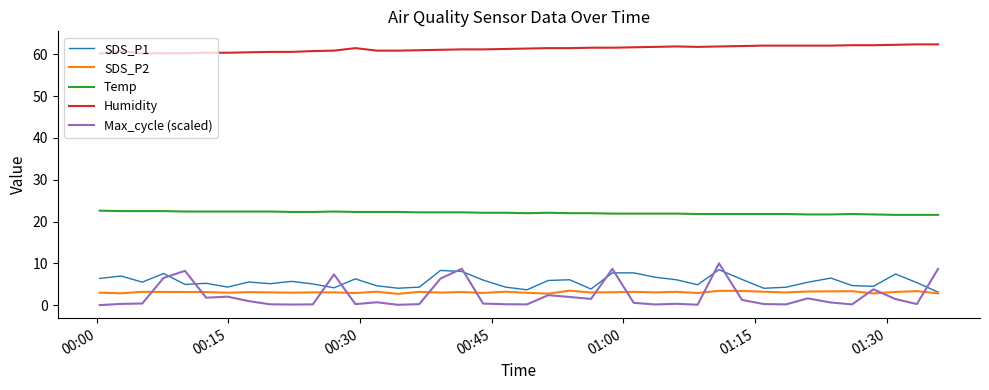

Which series has the largest total across all categories?

Humidity